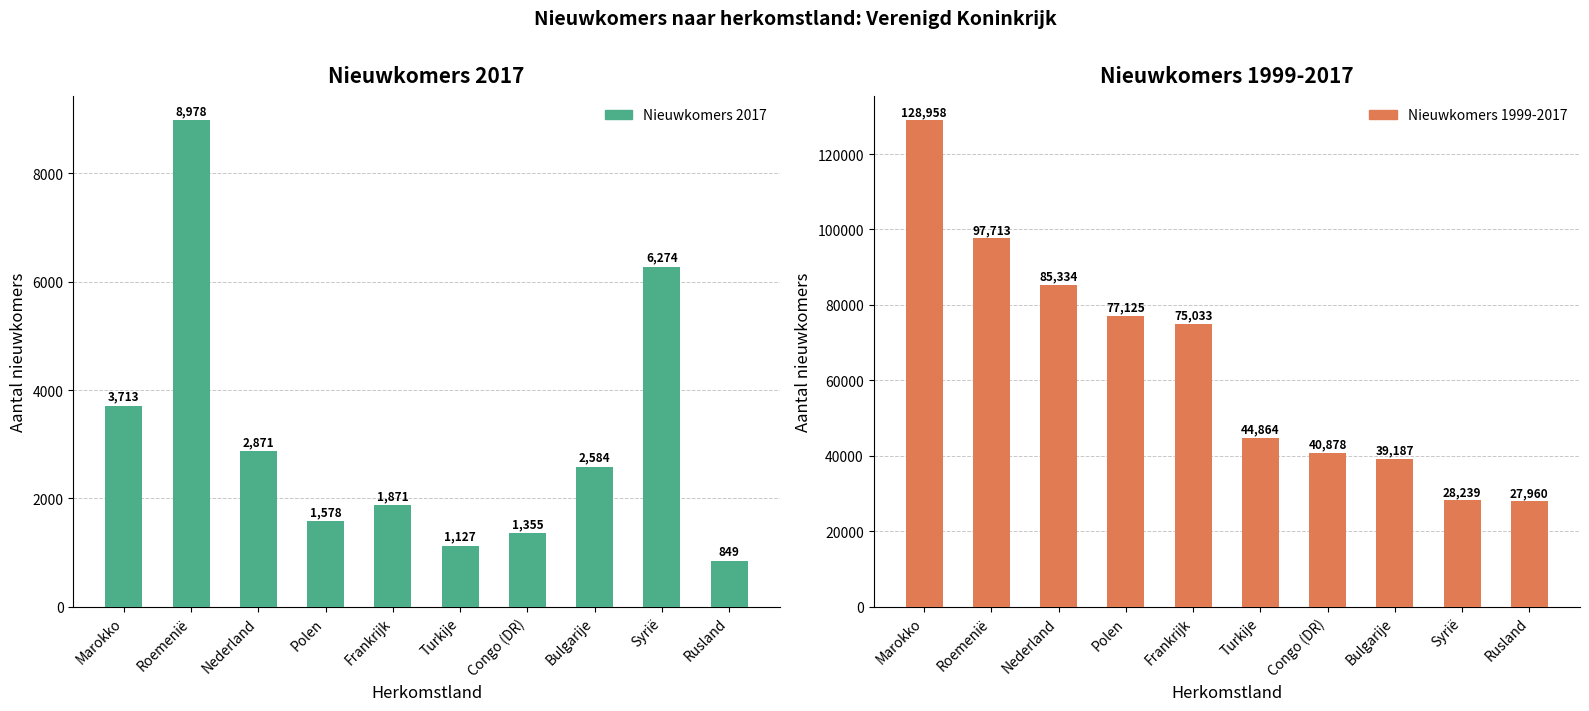

List the series in order of their peak value, lowest first.

Nieuwkomers 2017, Nieuwkomers 1999-2017